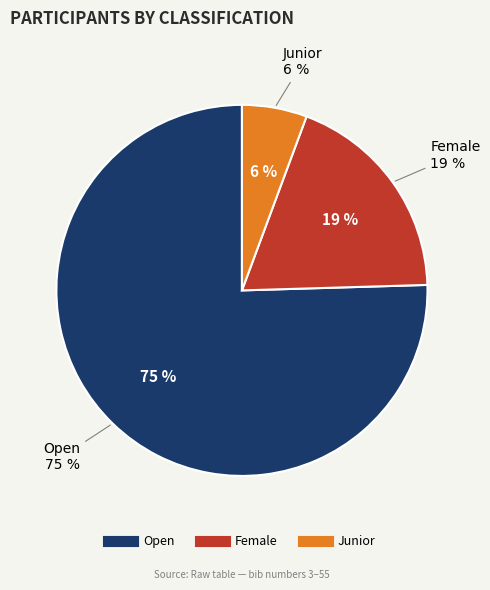

True or false: Junior accounts for 1% of the total.

False